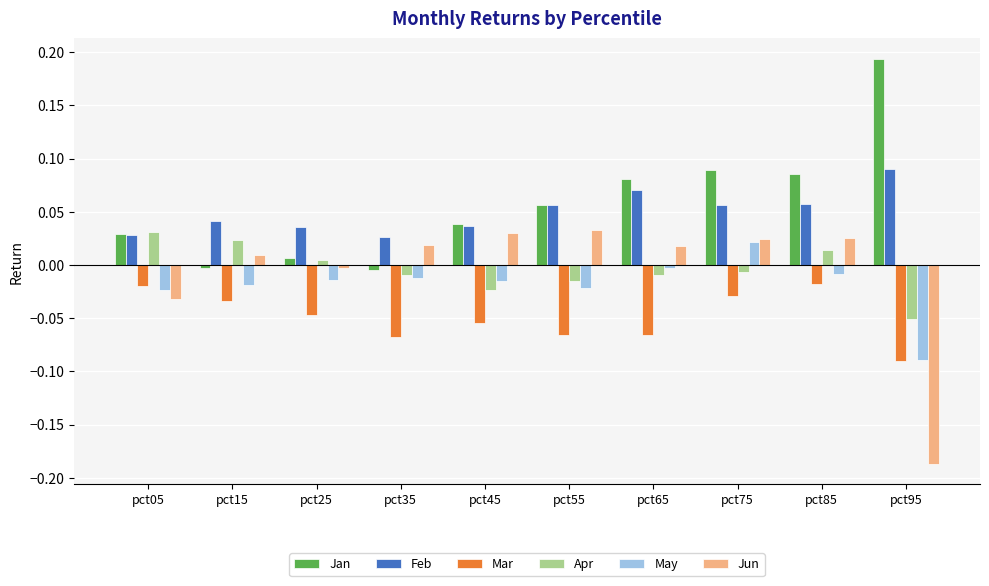

True or false: Jan has a value of 0.0 at pct85.

False